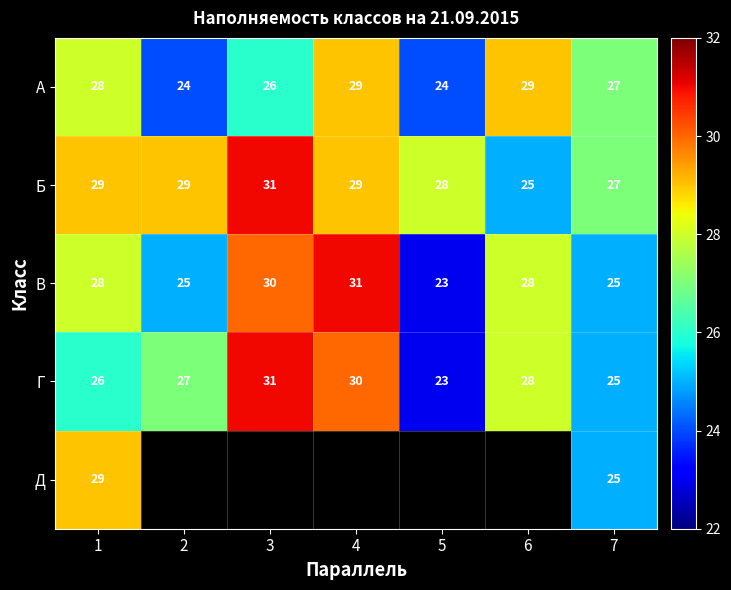

What is the difference between the maximum and second lowest values in the Г series?

6